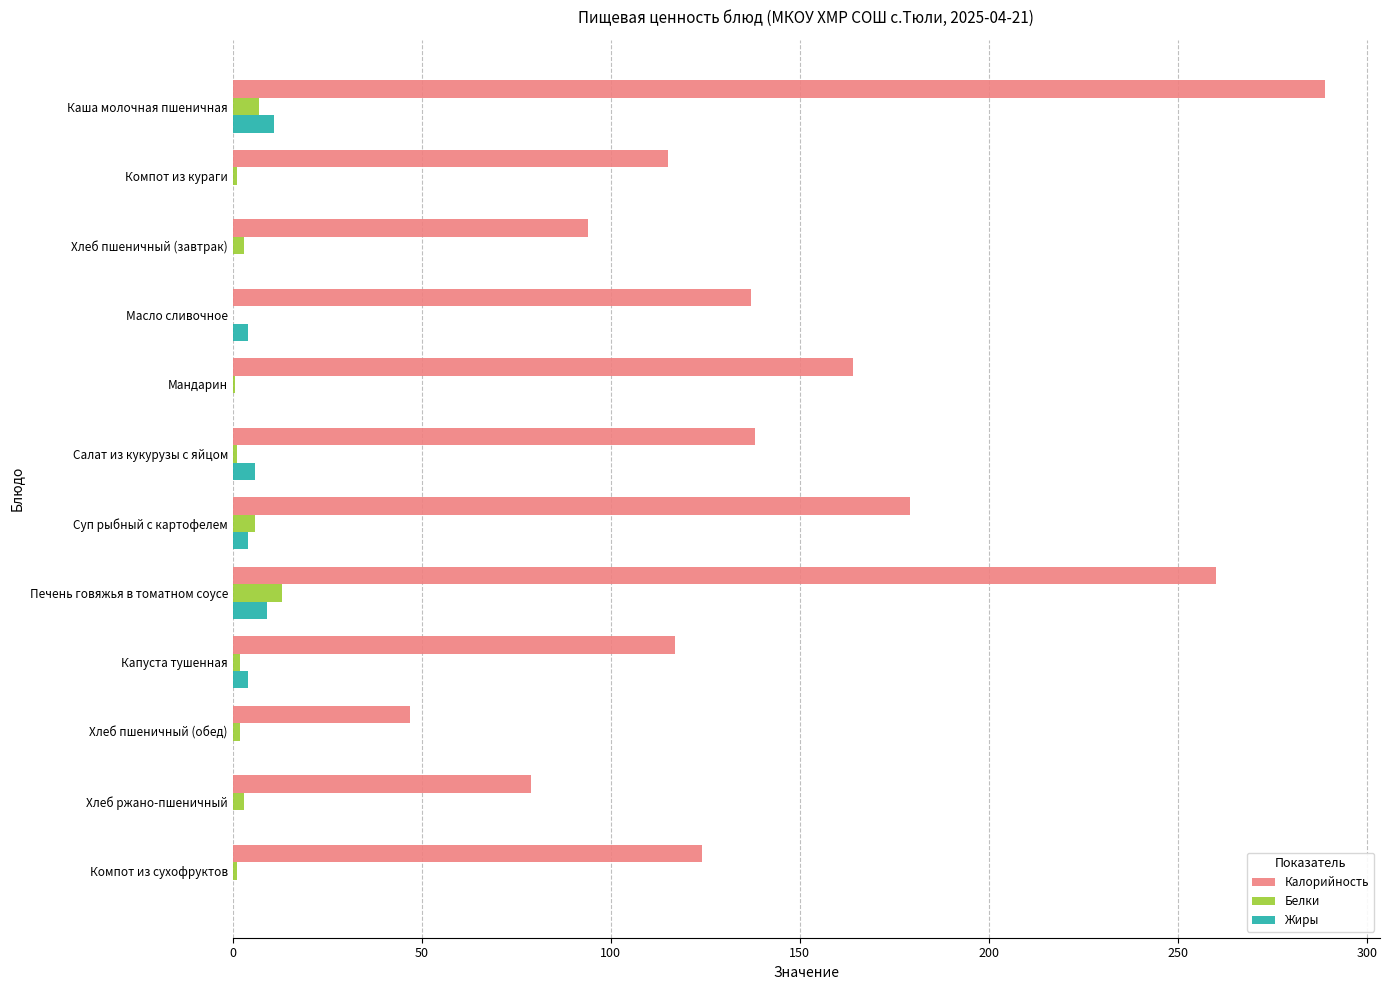

The Калорийность series shows 212.5 at Компот из сухофруктов. True or false?

False